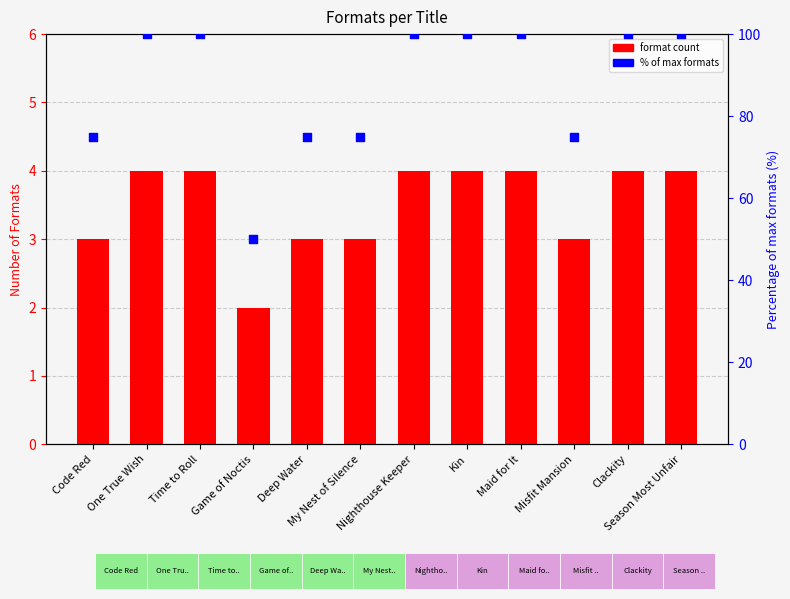

Which series has the largest total across all categories?

% of max formats